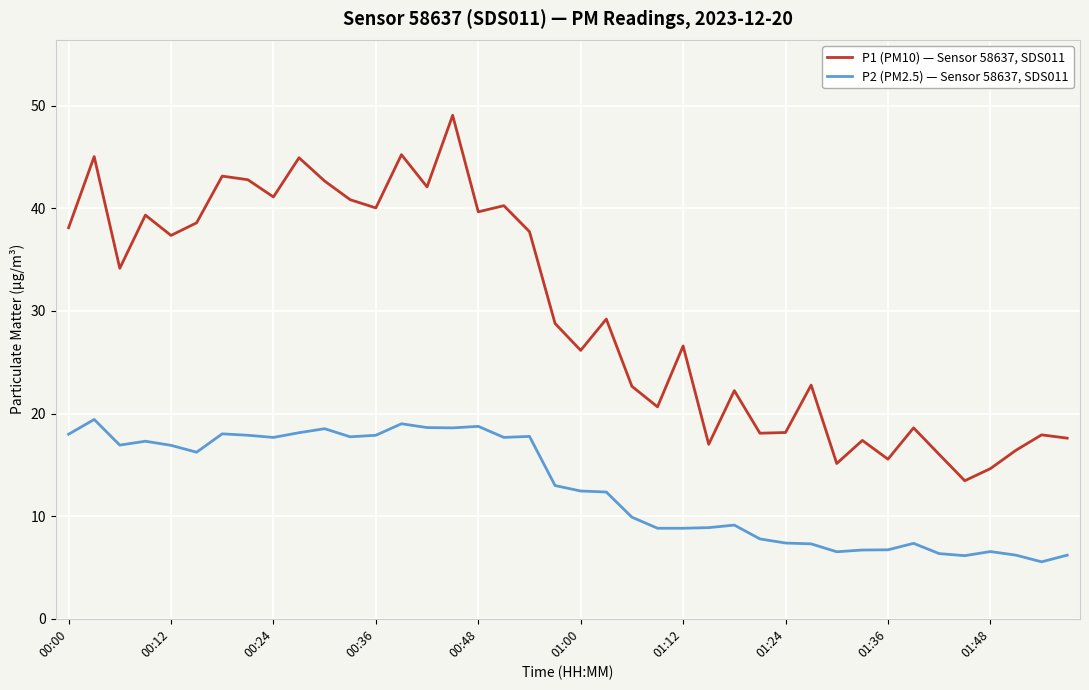

Which series has the largest total across all categories?

P1 (PM10) — Sensor 58637, SDS011